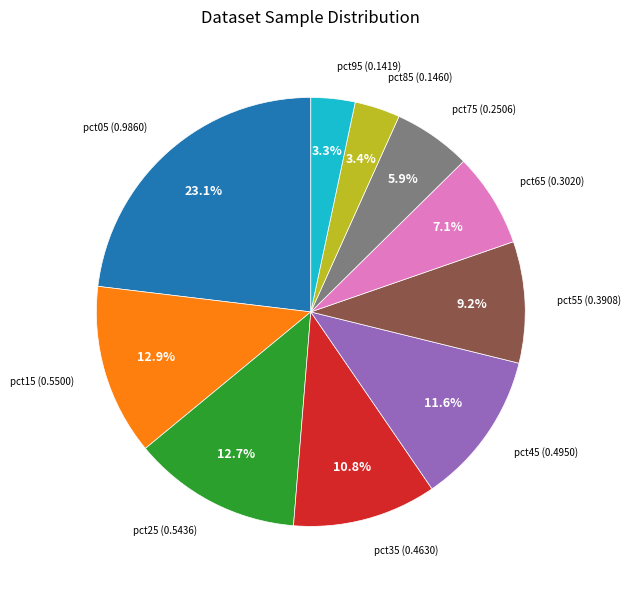

Is there a majority slice in this chart?

No